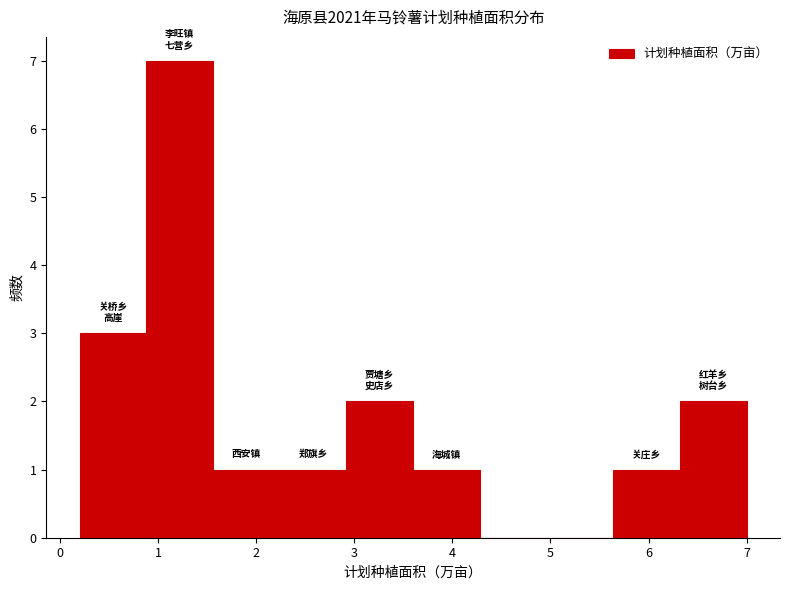

Reading left to right, list every bar in this chart as the range it spans on the x-axis followed by its height. Neither the bar edges nor the heights are printed on the chart, so give them approximately, as read against the axes.

0.20 to 0.88: 3
0.88 to 1.56: 7
1.56 to 2.24: 1
2.24 to 2.92: 1
2.92 to 3.60: 2
3.60 to 4.28: 1
4.28 to 4.96: 0
4.96 to 5.64: 0
5.64 to 6.32: 1
6.32 to 7.00: 2